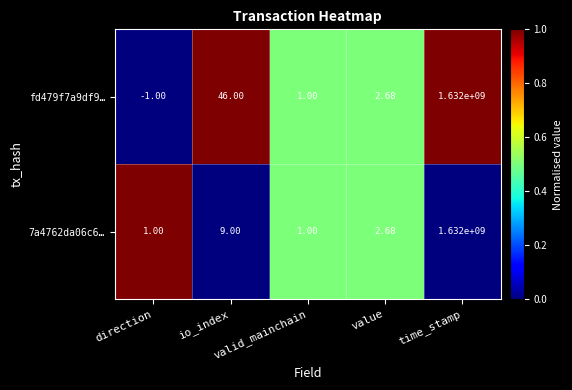

List the series in order of their peak value, highest first.

fd479f7a9df9…, 7a4762da06c6…